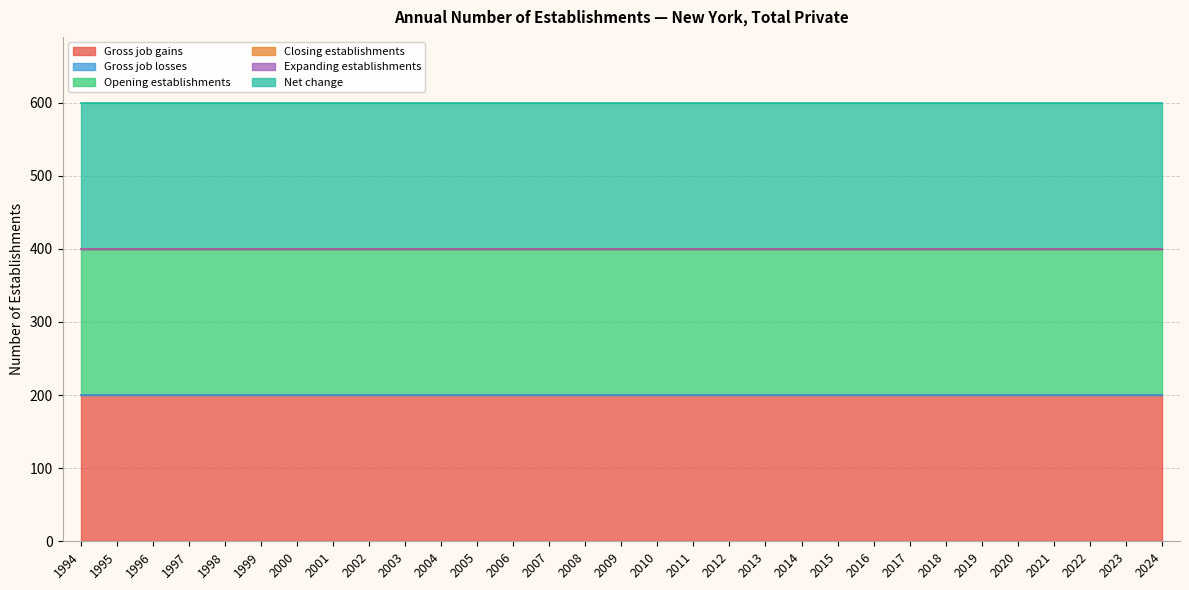

Which series has the widest spread of values?

Gross job gains